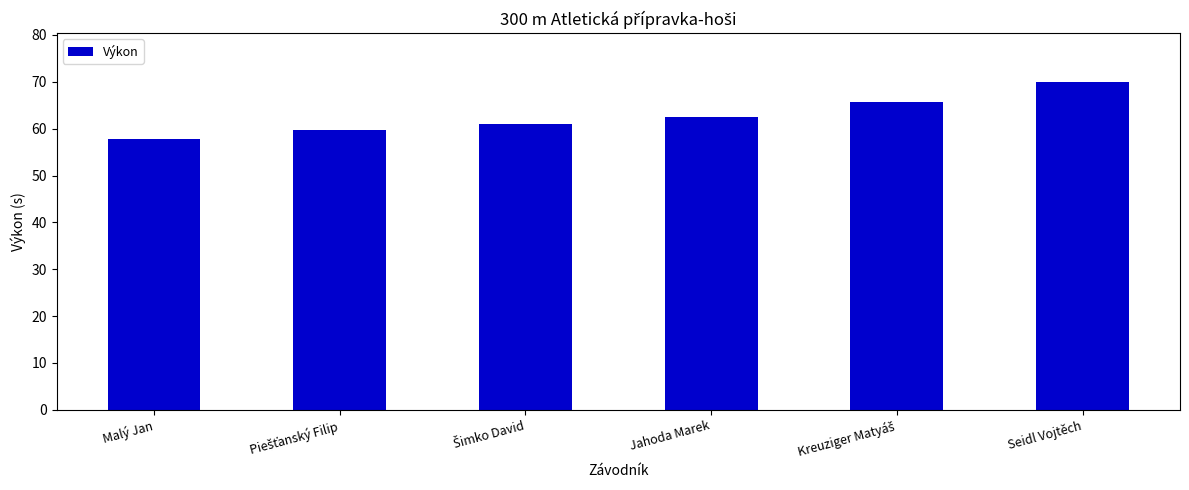

What is the value of the 2nd bar from the left?

59.8